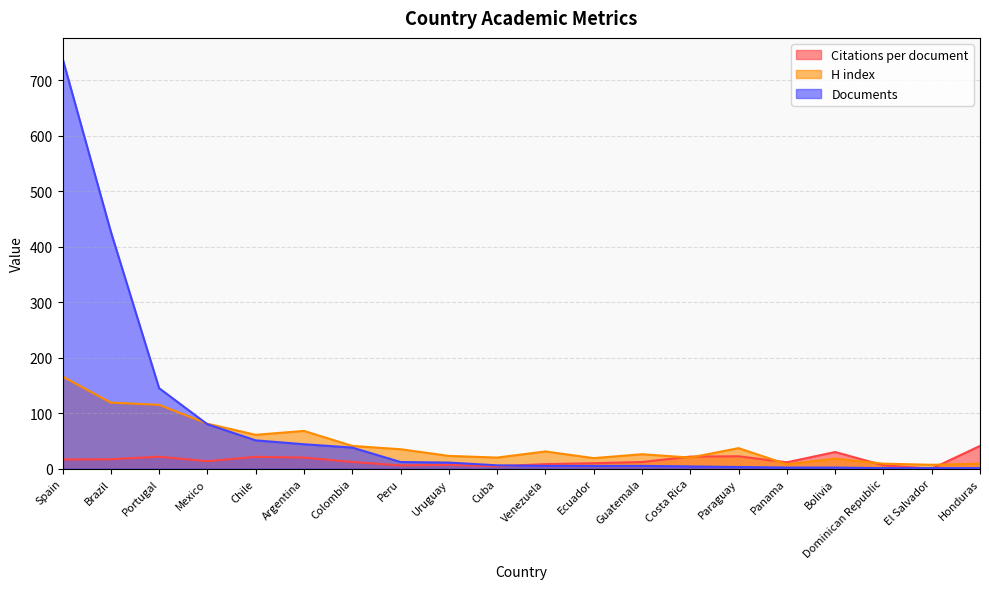

What is the average value of the H index series?

45.6